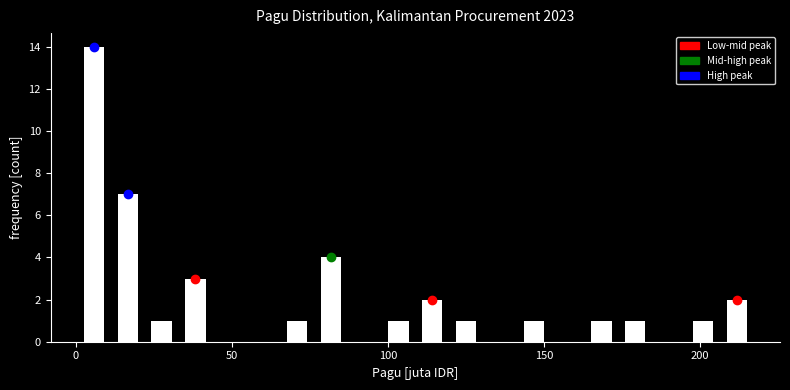

Read against the x-axis, roughly where is the centre of the tallest bar?

5